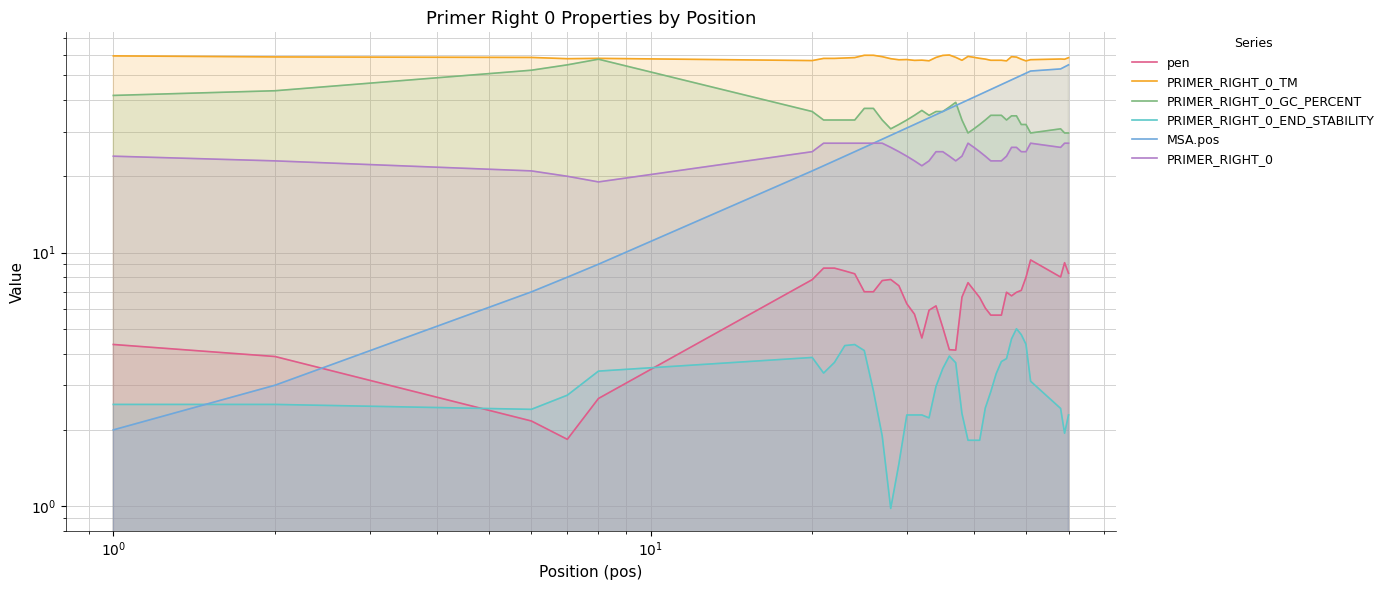

At how many categories does at least one series exceed 25?

40